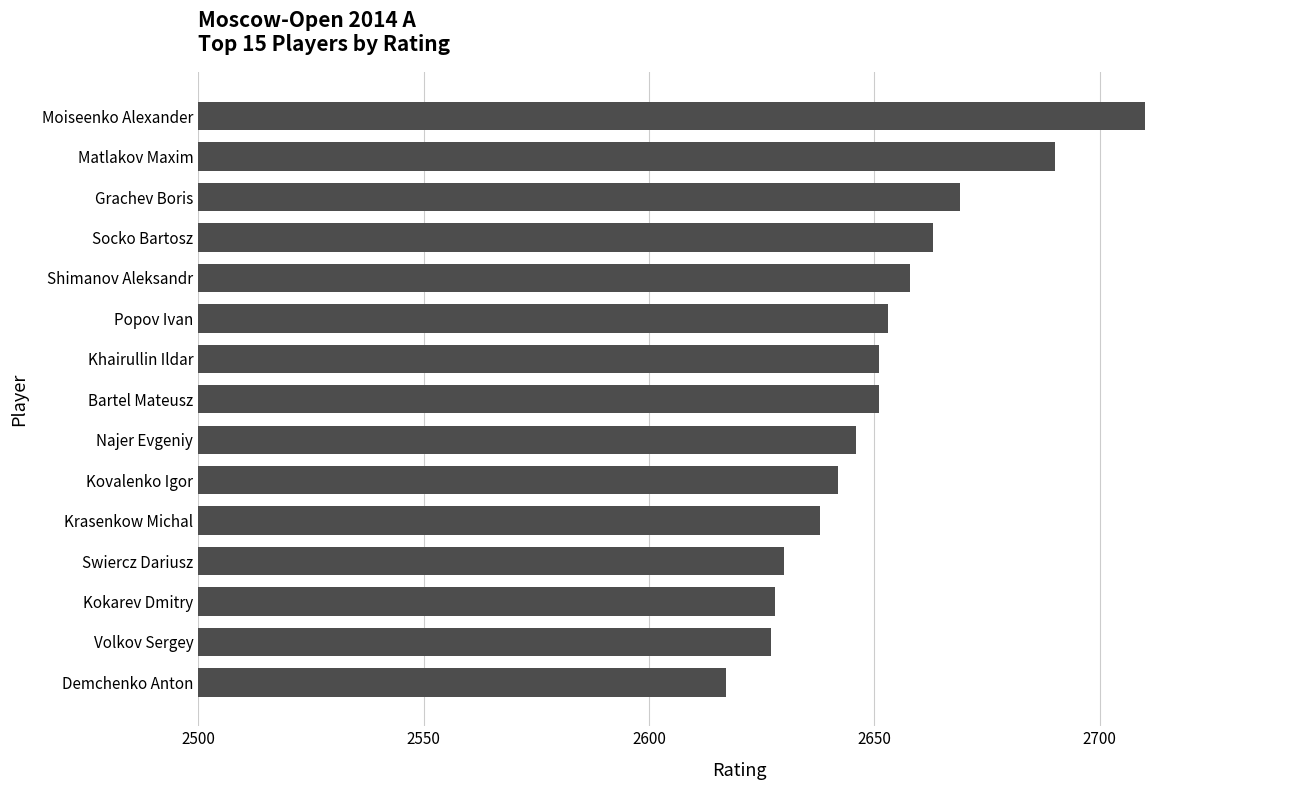

At which category does the chart reach its minimum across all series?

Demchenko Anton